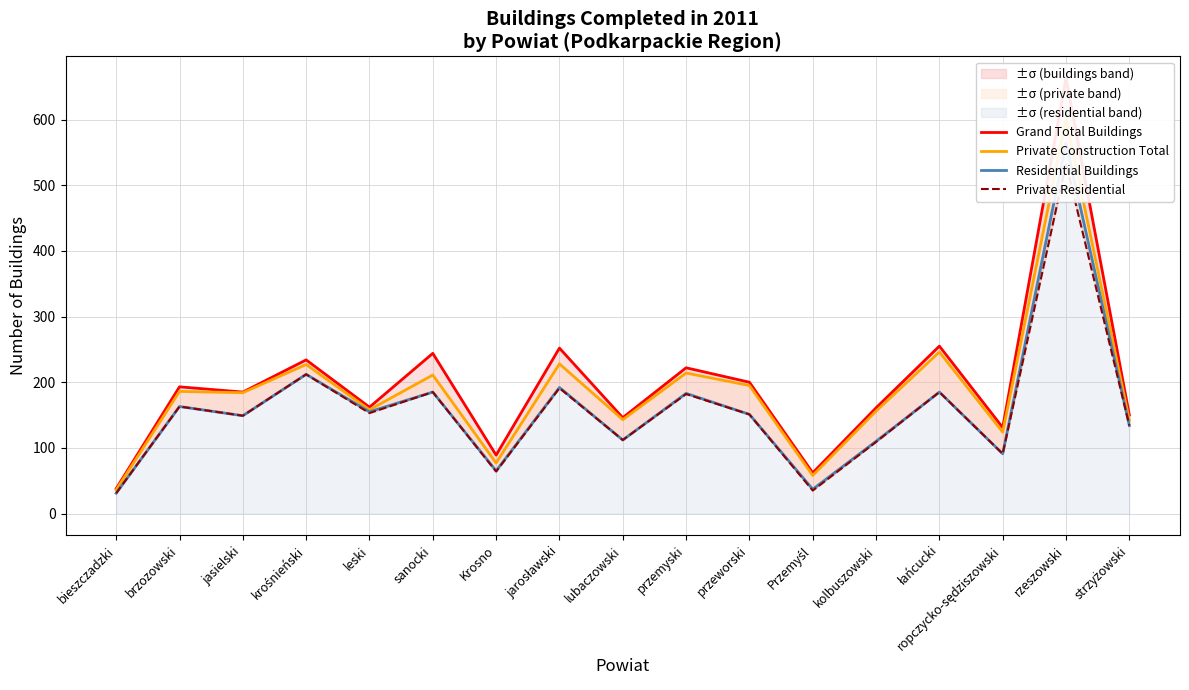

Rank the series by their maximum value, from highest to lowest.

Grand Total Buildings, Private Construction Total, Residential Buildings, Private Residential